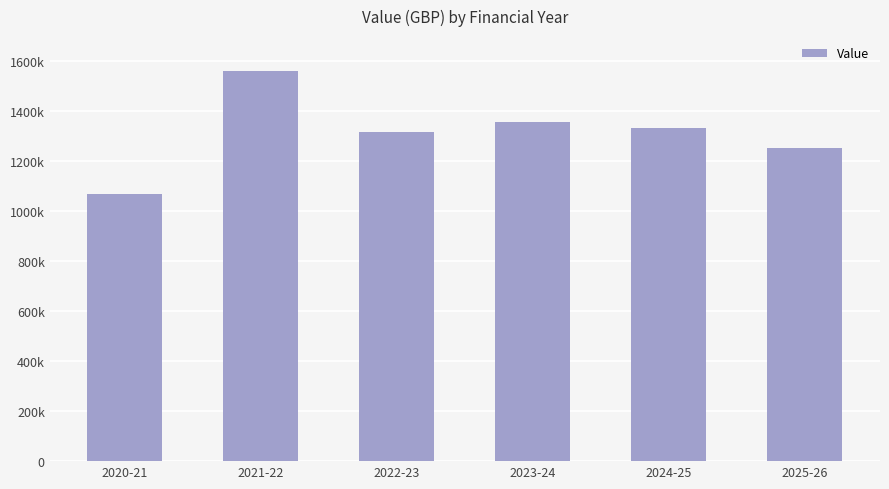

Are the bars horizontal?

No